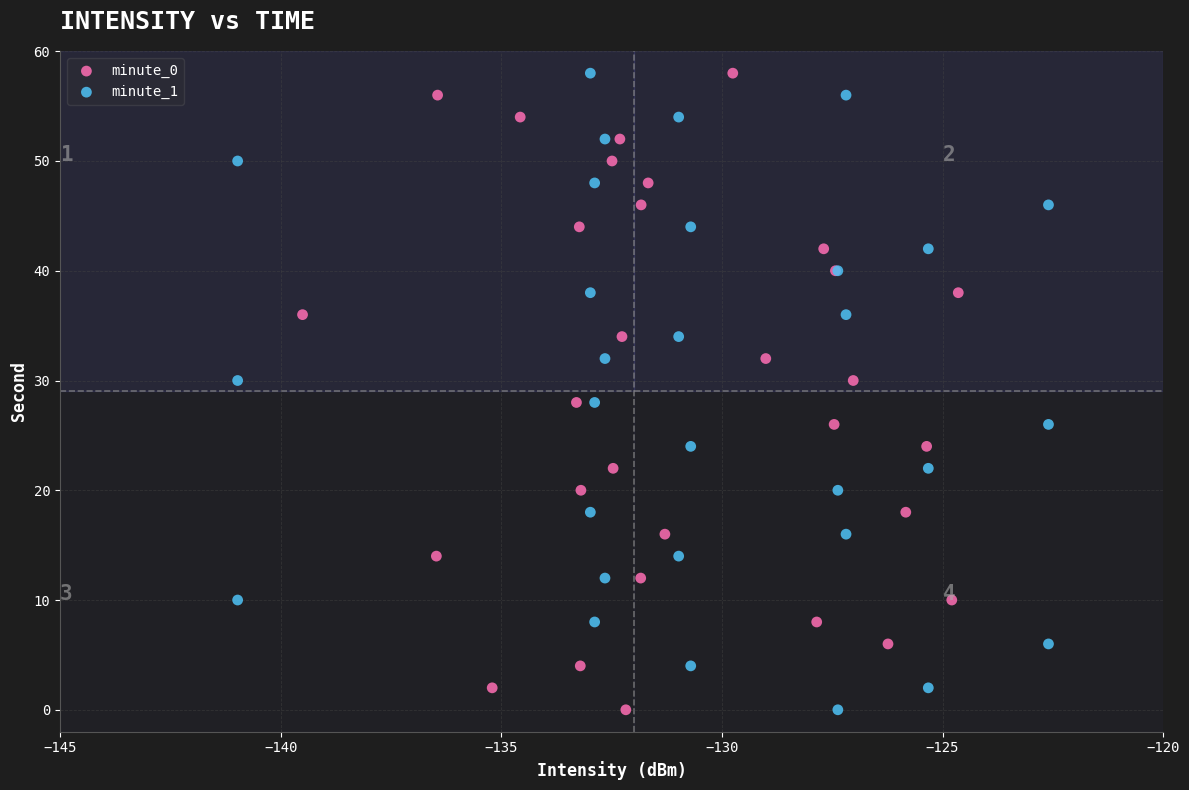

What are all the series names shown in the legend?

minute_0, minute_1